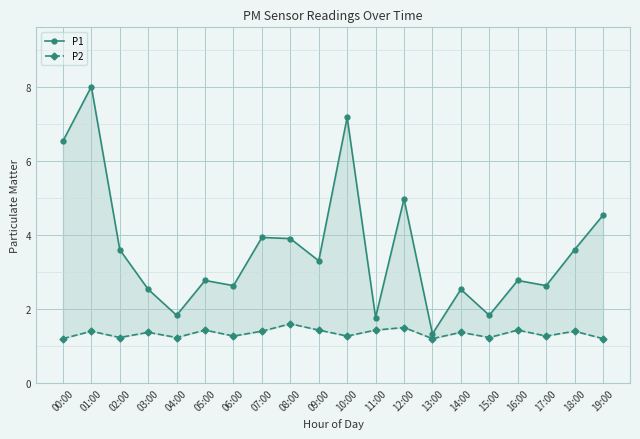

True or false: P1 has a value of 0.5 at 11:00.

False